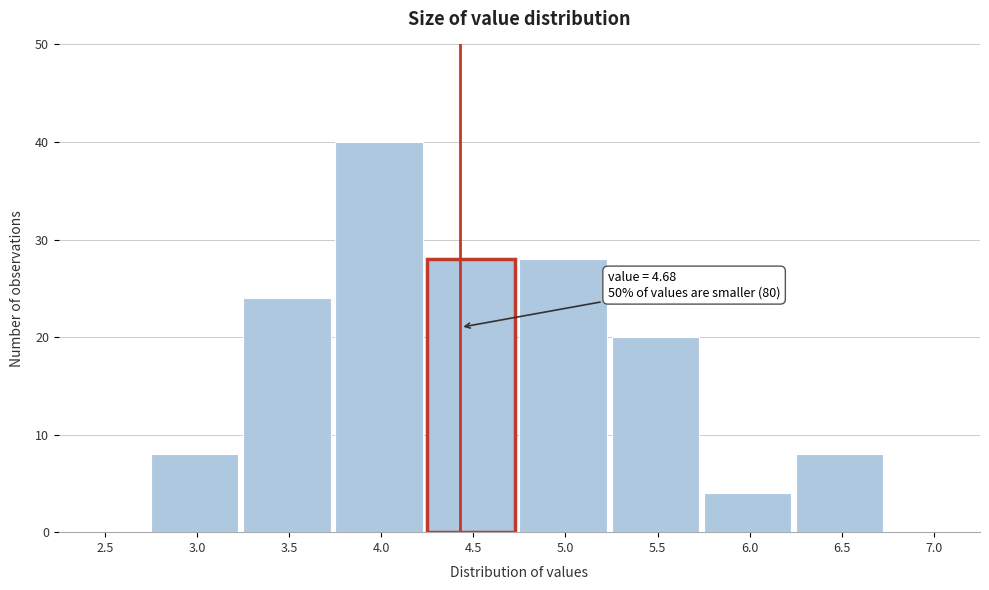

Reading left to right, what are all the values shown in this chart?

2.5=0	3.0=8	3.5=24	4.0=40	4.5=28	5.0=28	5.5=20	6.0=4	6.5=8	7.0=0